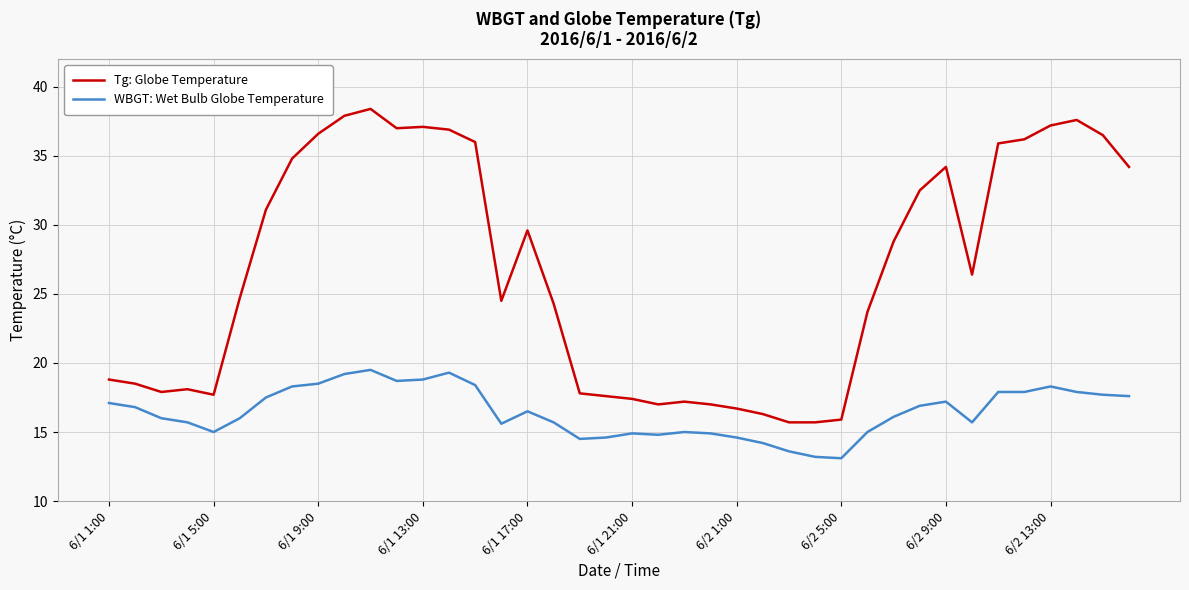

Is this an area chart (filled region under the line)?

No